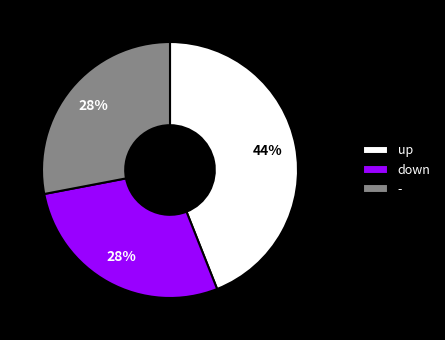

The up slice represents 44% of the pie. True or false?

True